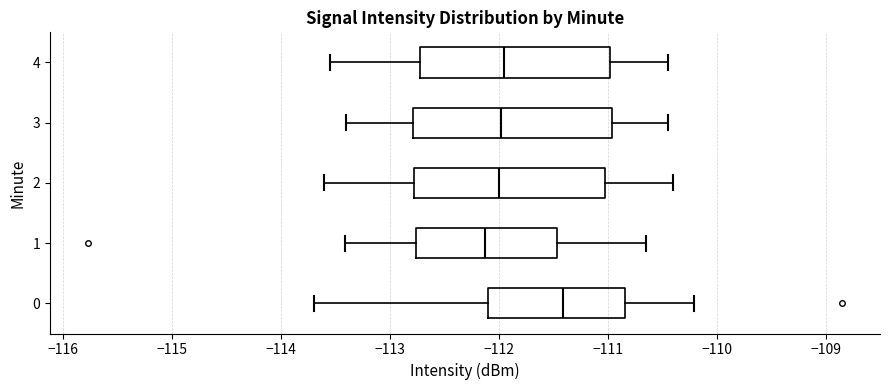

Reading bottom to top, read every box against the x-axis: the position of its median line, the range the box covers, and the ends of its whiskers. The values are not printed on the chart, so give them approximately, as read against the axis.

0: median -111.4, box -112.1 to -110.8, whiskers -113.7 to -110.2
1: median -112.1, box -112.8 to -111.5, whiskers -113.4 to -110.6
2: median -112.0, box -112.8 to -111.0, whiskers -113.6 to -110.4
3: median -112.0, box -112.8 to -111.0, whiskers -113.4 to -110.4
4: median -111.9, box -112.7 to -111.0, whiskers -113.5 to -110.4